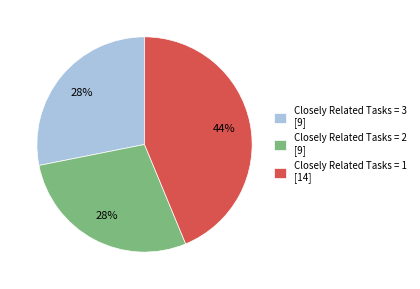

Is the sum of Closely Related Tasks = 3 [9] and Closely Related Tasks = 2 [9] greater than half?

Yes